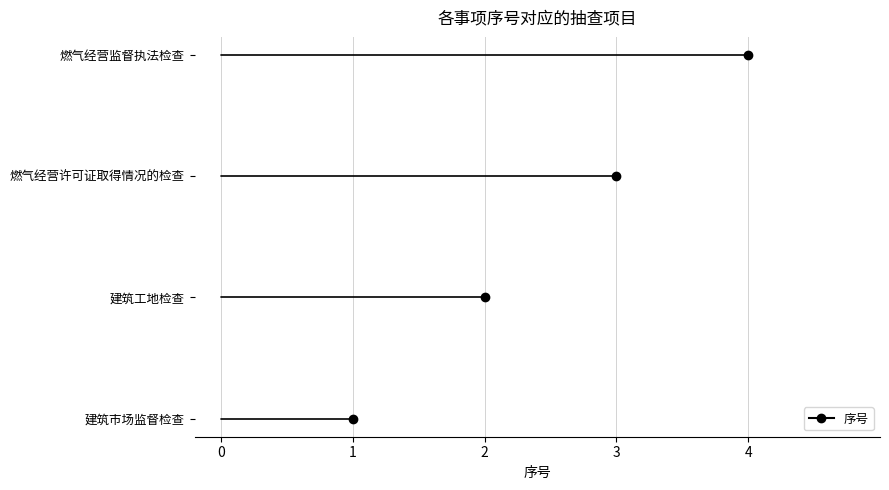

Reading left to right, what are all the values shown in this chart?

建筑市场监督检查=1	建筑工地检查=2	燃气经营许可证取得情况的检查=3	燃气经营监督执法检查=4